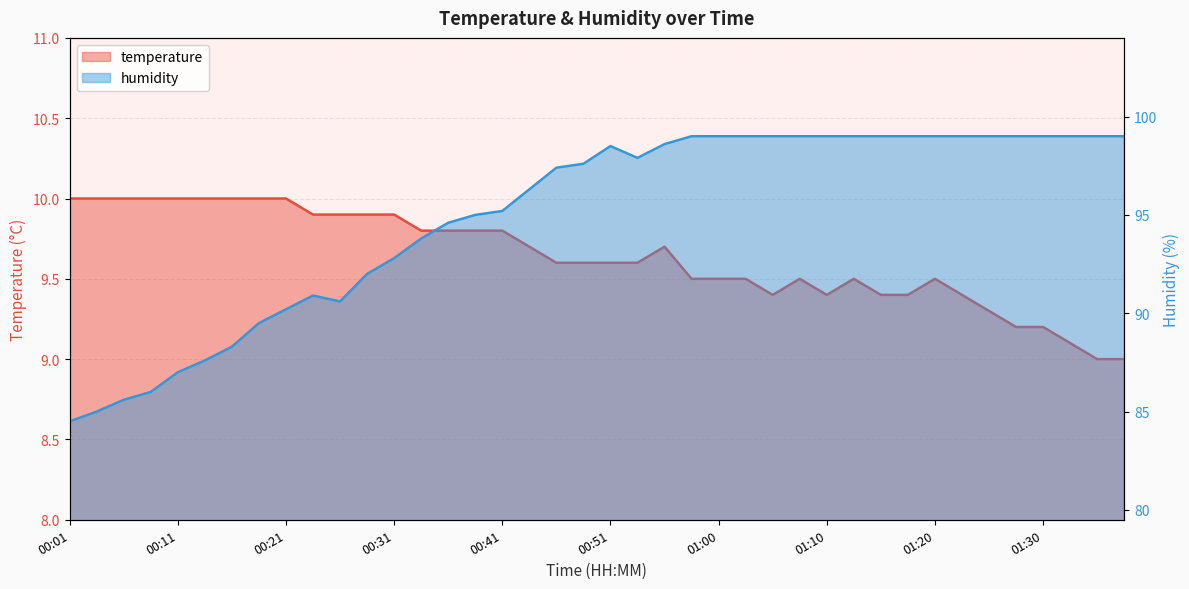

Which series changed the most between 00:04 and 01:13?

humidity